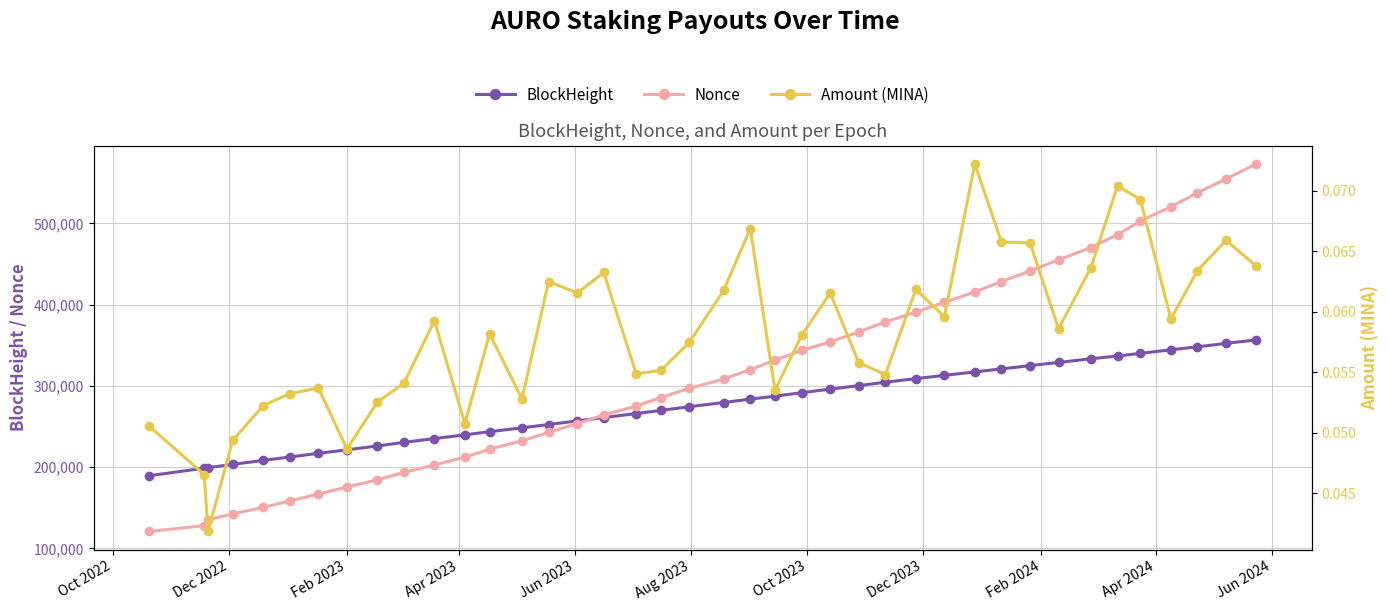

What is the value of the BlockHeight point at the 4th from the left?

203551